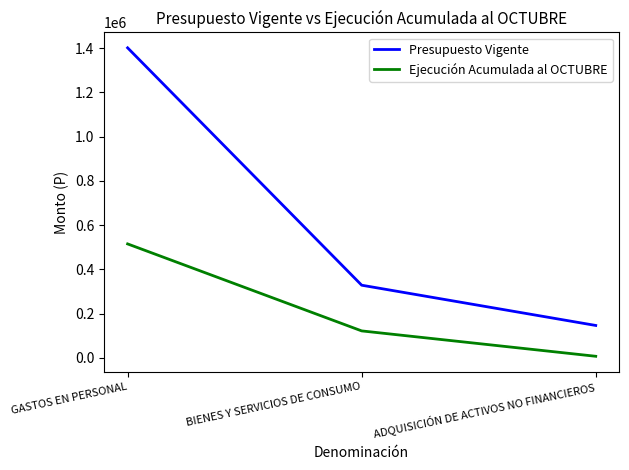

Where does the Presupuesto Vigente series first go above 328324?

GASTOS EN PERSONAL